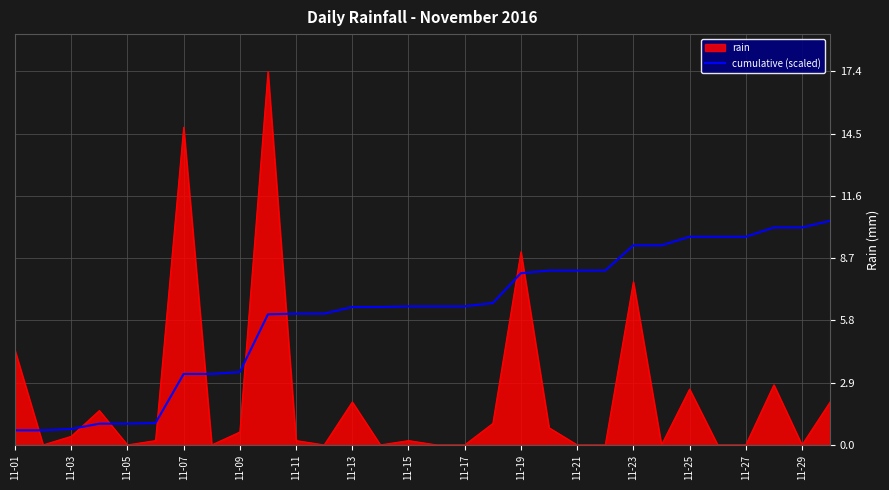

Which series has the largest range (max minus min)?

rain